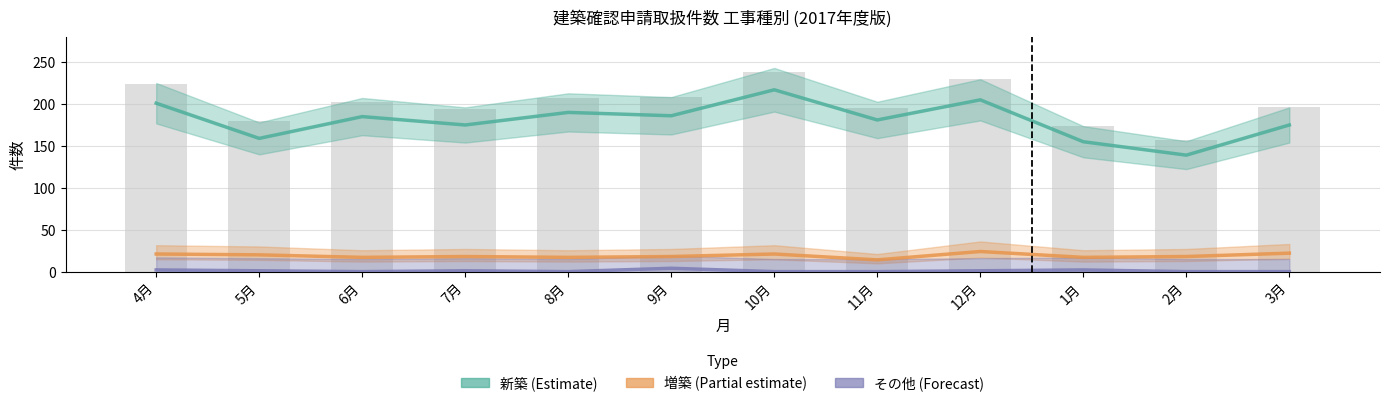

Is it true that その他 (Forecast) equals -2 at 3月?

False